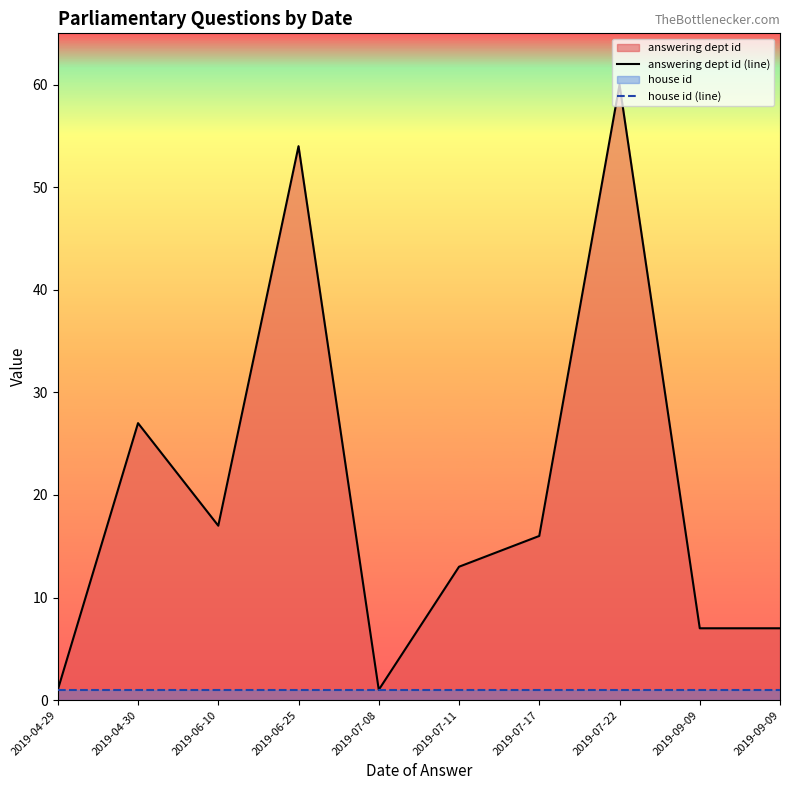

Rank the series by their average value, from highest to lowest.

answering dept id (line), house id (line)